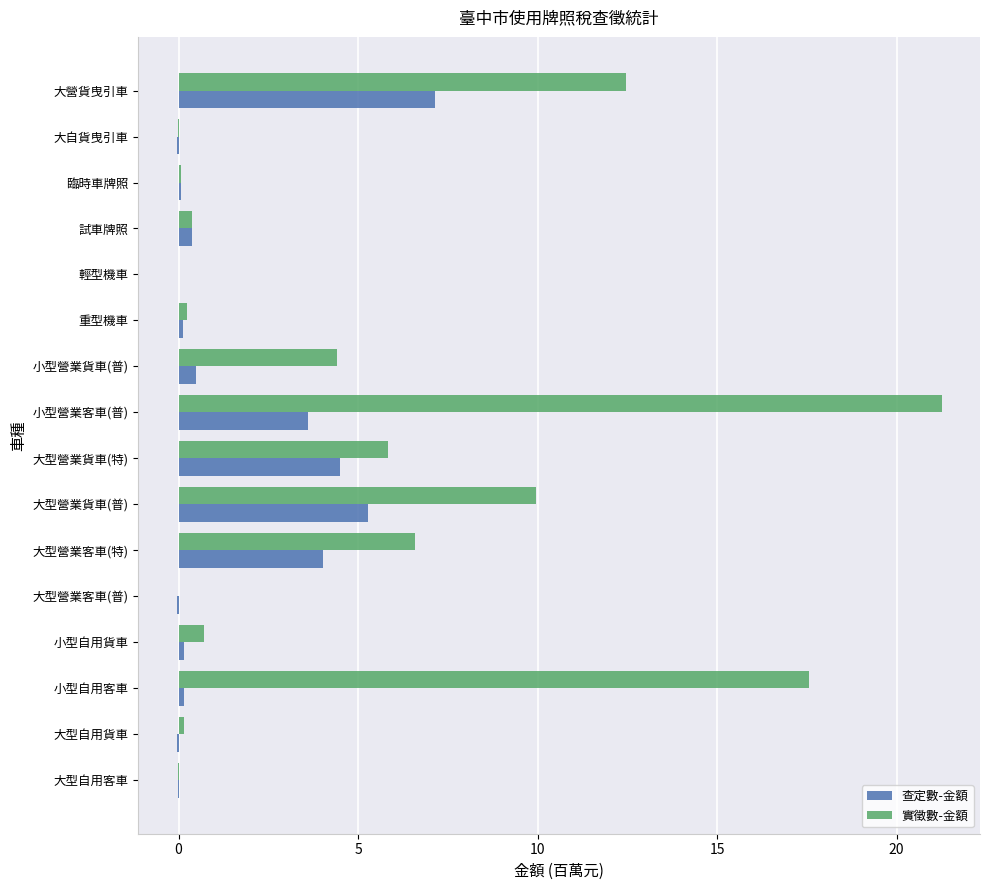

Which series has the largest total across all categories?

實徵數-金額